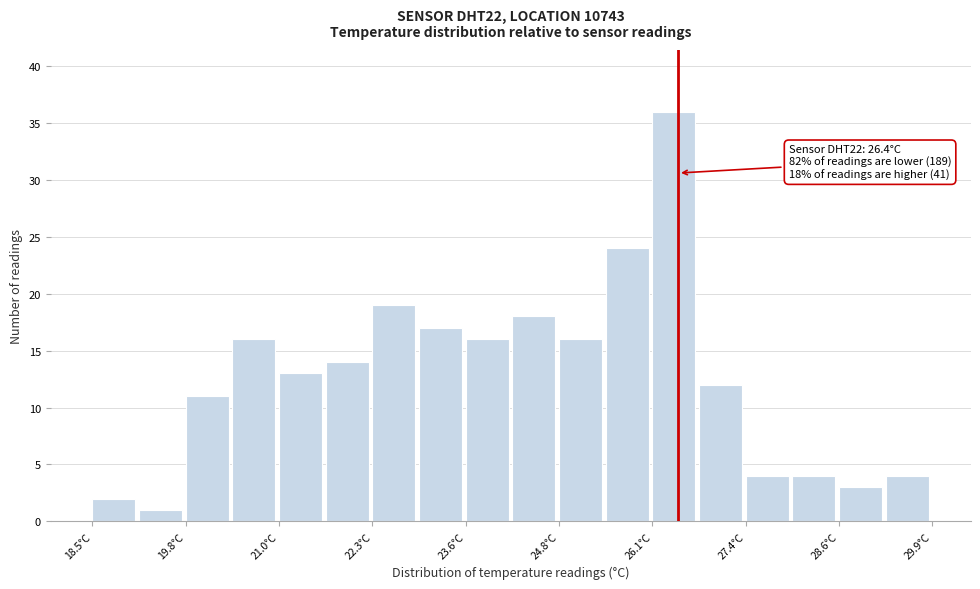

Around what value on the x-axis is the tallest bar? Give the approximate position of its centre, as read against the axis.

26.4